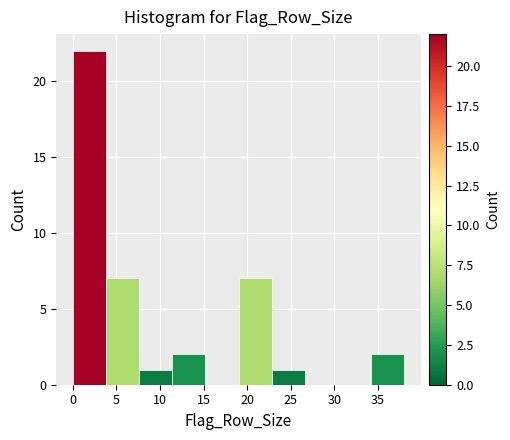

Reading left to right, list every bar in this chart as the range it spans on the x-axis followed by its height. Neither the bar edges nor the heights are printed on the chart, so give them approximately, as read against the axes.

0.0 to 3.8: 22
3.8 to 7.6: 7
7.6 to 11.4: 1
11.4 to 15.2: 2
15.2 to 19.0: 0
19.0 to 22.8: 7
22.8 to 26.6: 1
26.6 to 30.4: 0
30.4 to 34.2: 0
34.2 to 38.0: 2